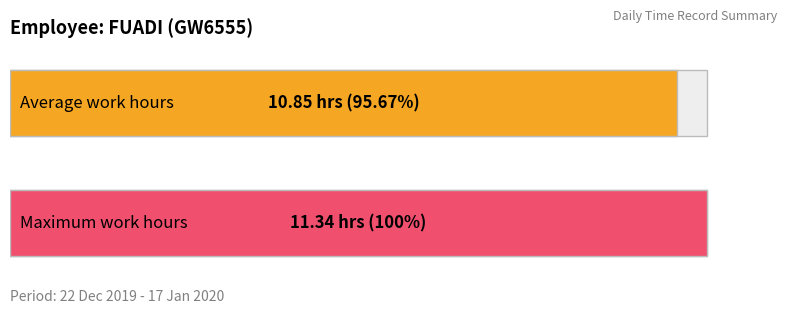

The value at 17-Fri is 3.9. True or false?

False